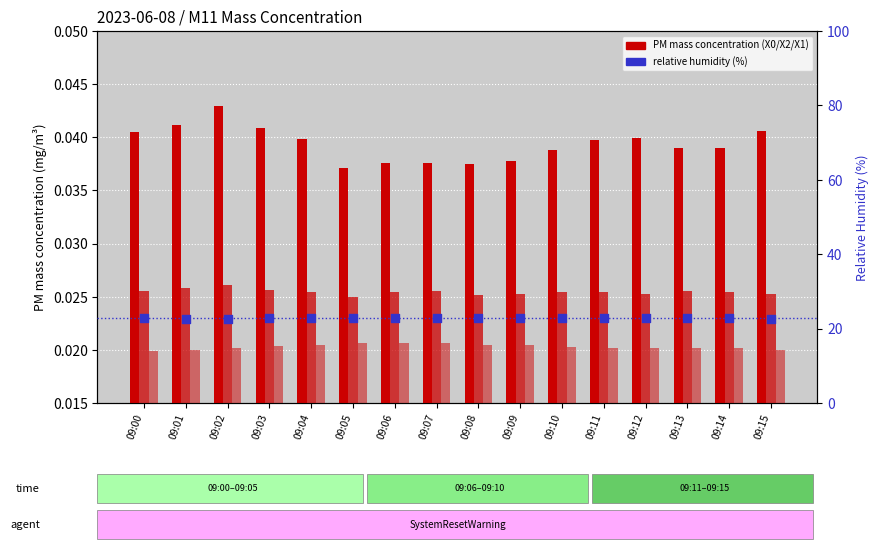

Which series has the widest spread of Y values?

U1_M11 (RH %)